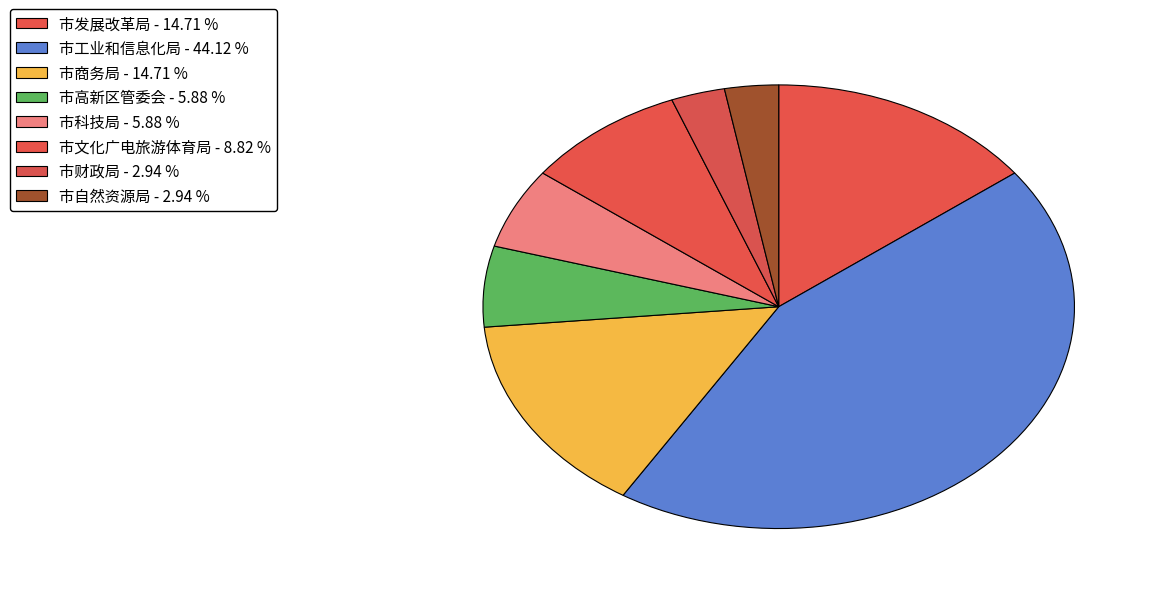

To the nearest percent, what is the average slice percentage?

12%